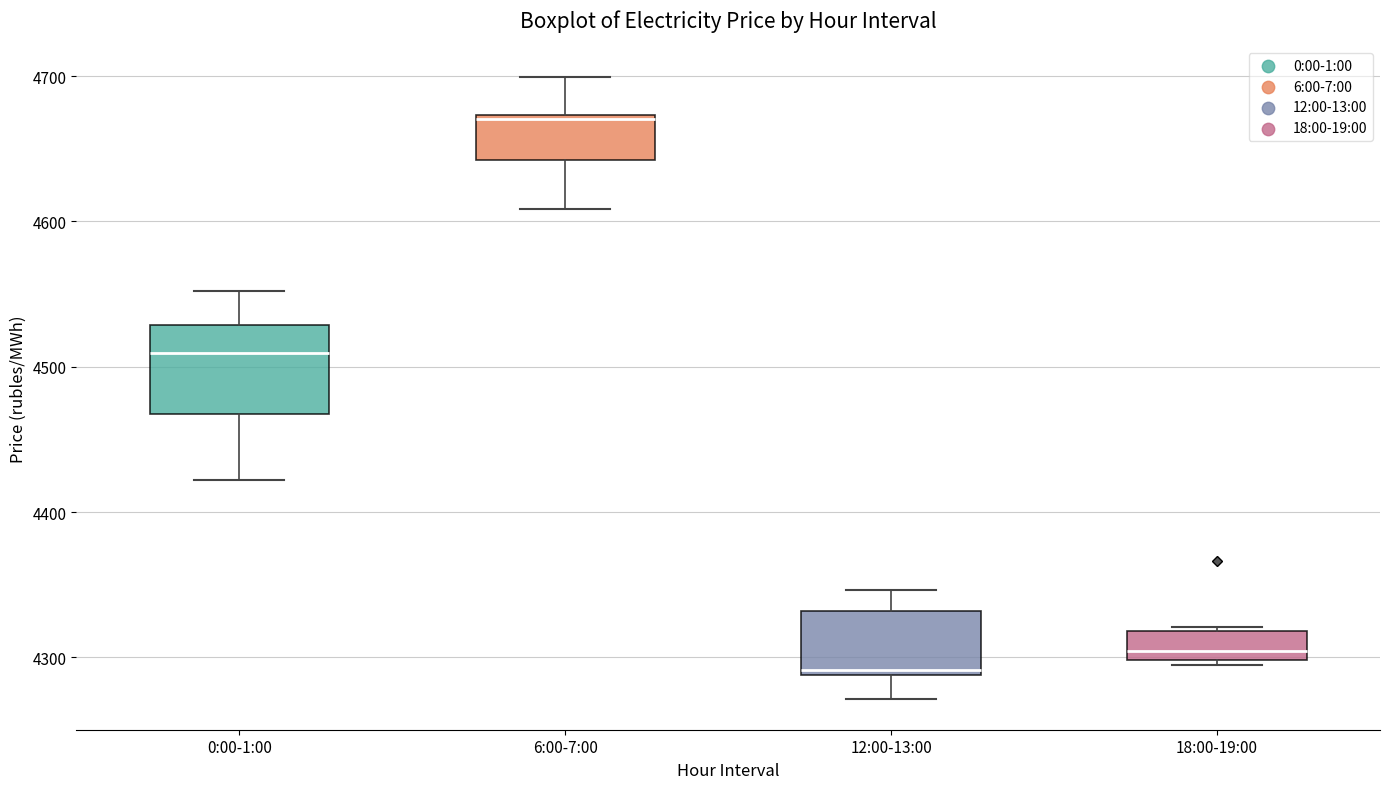

Comparing the boxes themselves (not the whiskers), which one is the tallest?

0:00-1:00